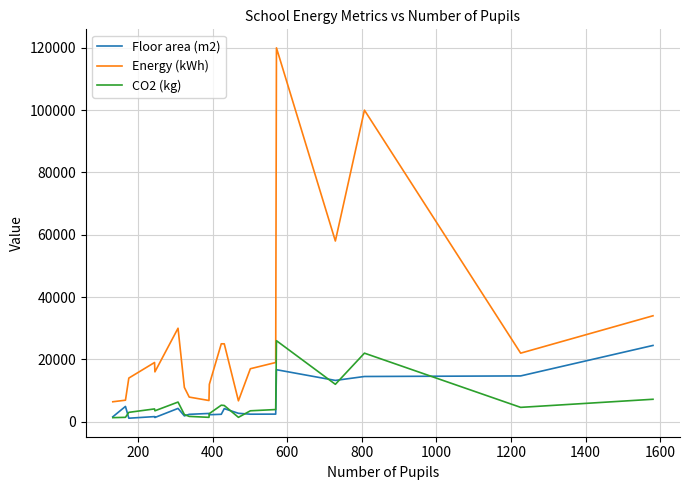

True or false: Floor area (m2) and Energy (kWh) intersect in this chart.

False